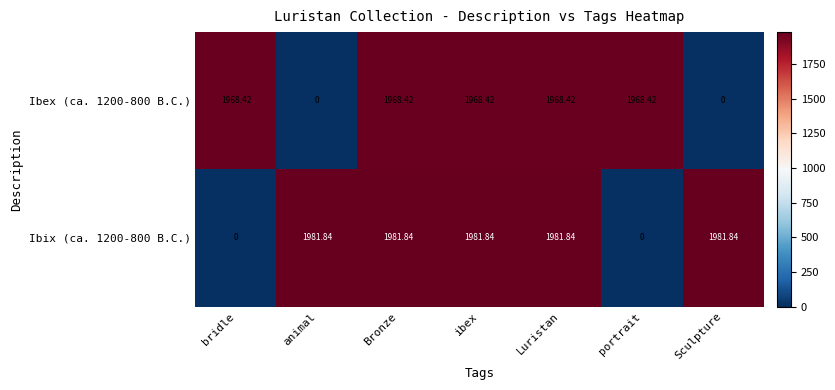

At which label does Ibex (ca. 1200-800 B.C.) first exceed 1968?

bridle